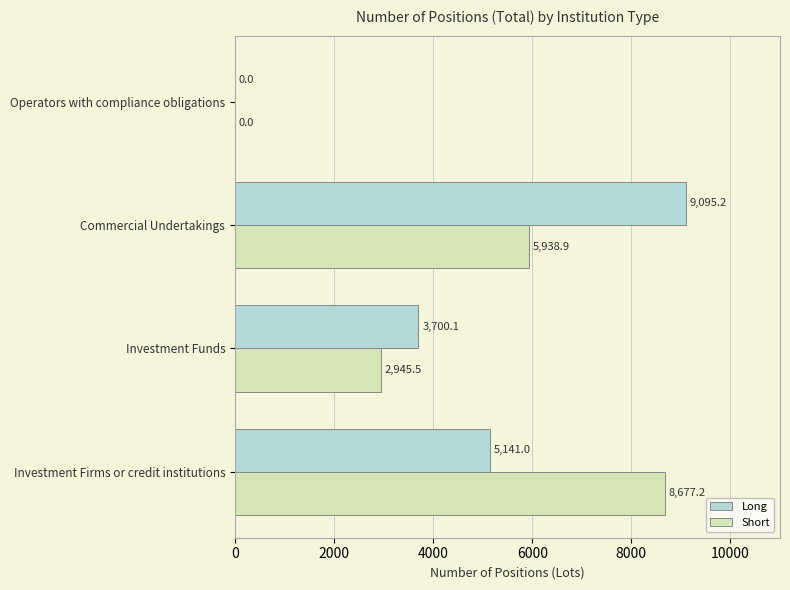

At which label does Short reach its peak?

Investment Firms or credit institutions